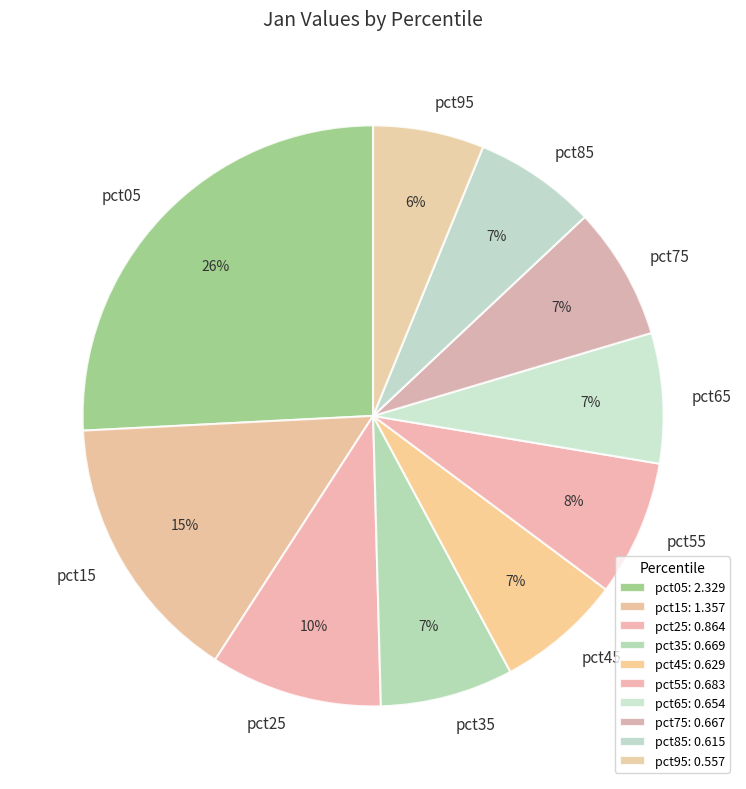

Which slice is the smallest?

pct95